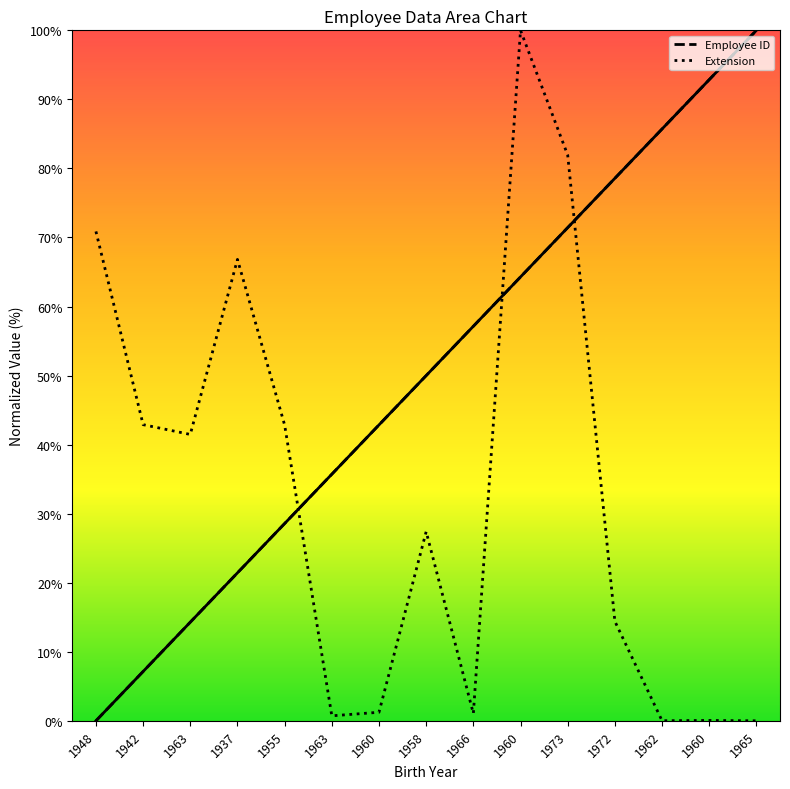

How many lines are shown in the chart?

2